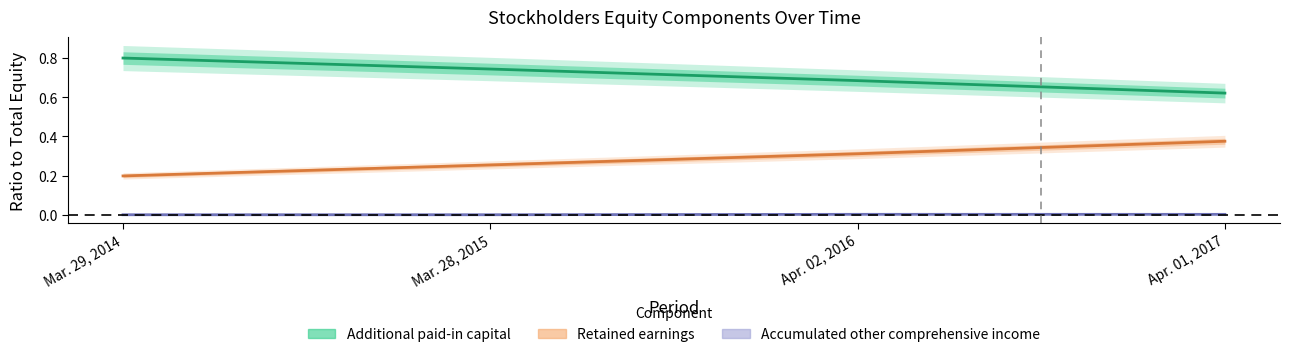

What is the approximate value of Retained earnings at Apr. 01, 2017?

0.4